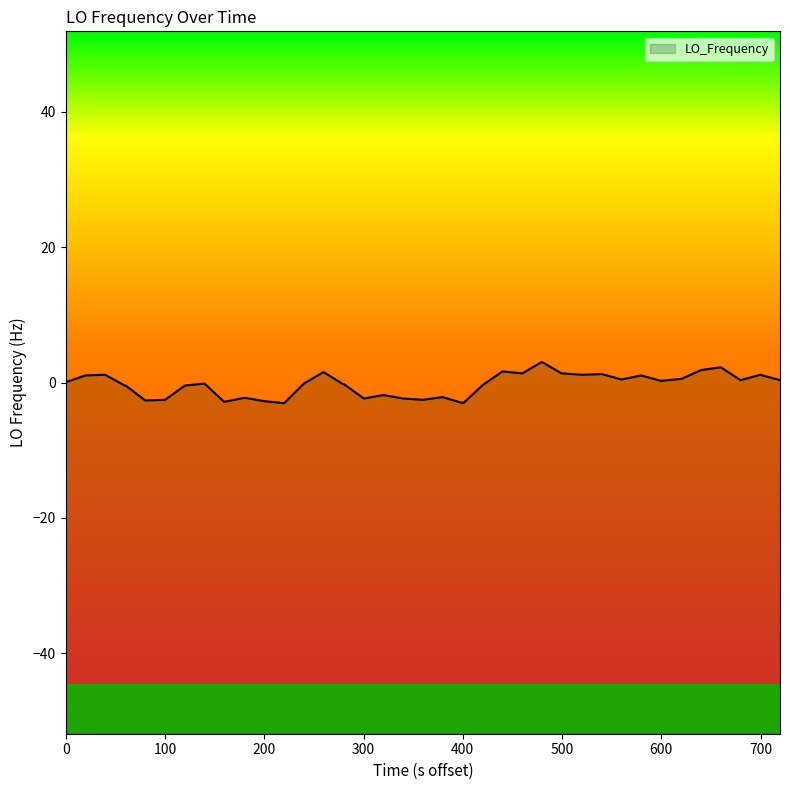

Is it true that the value at 23 is -0.2?

False